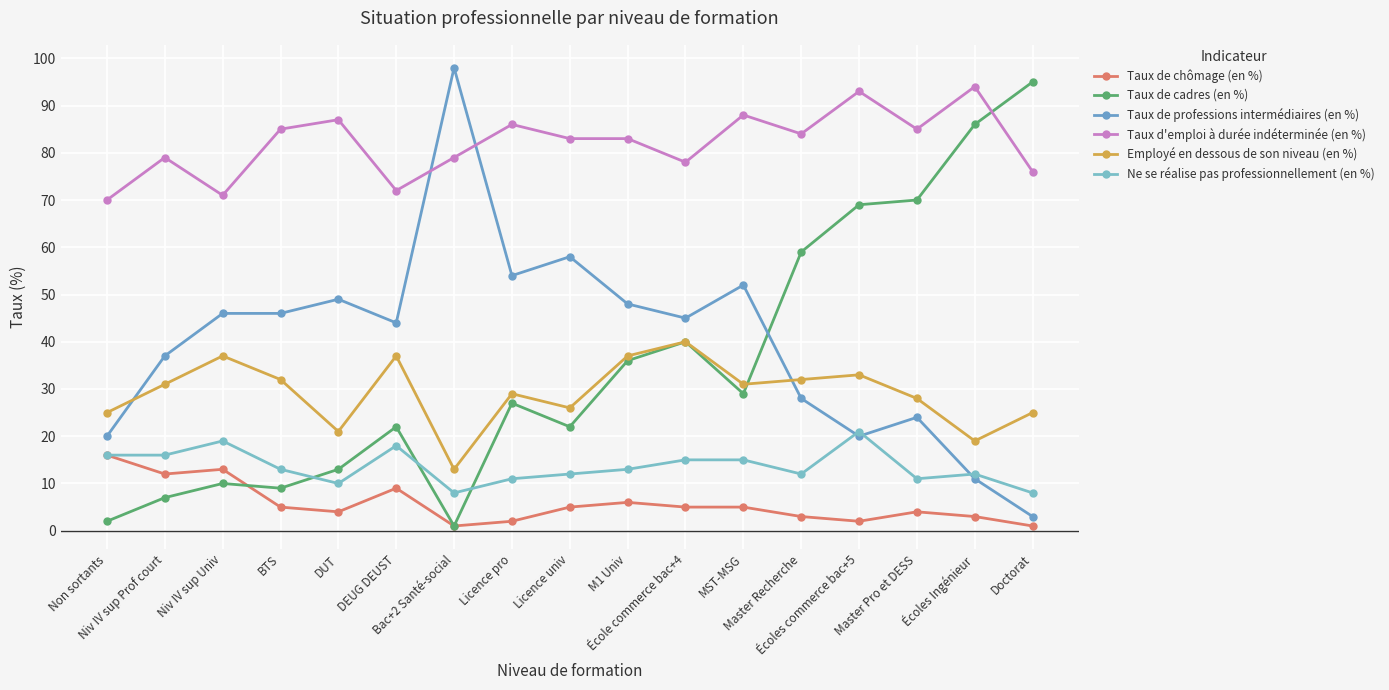

What is the smallest value displayed?

1